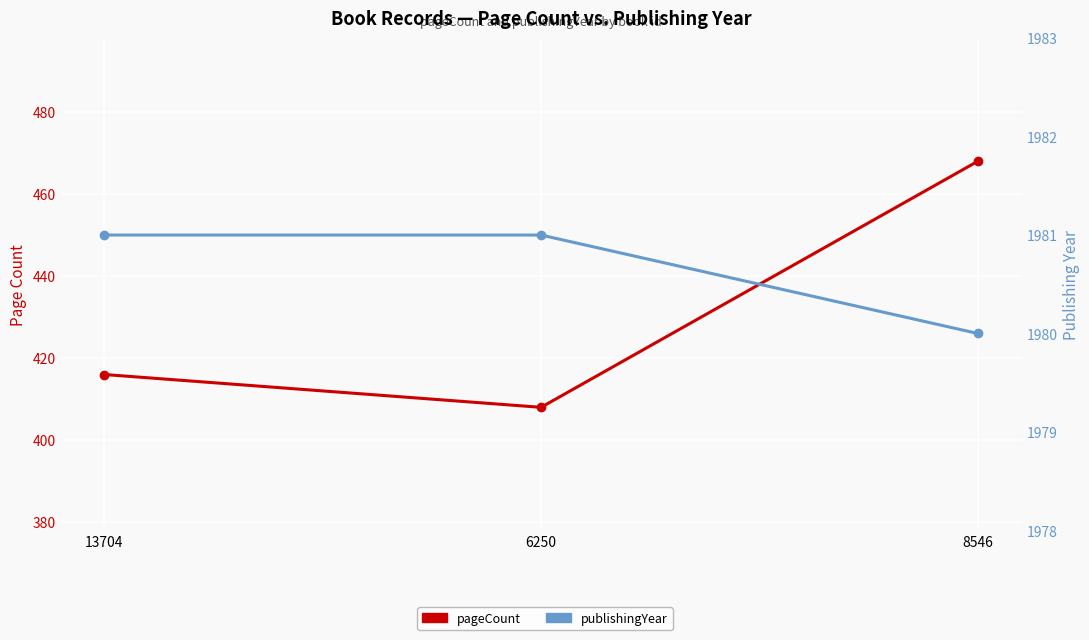

Which series has the widest spread of values?

pageCount